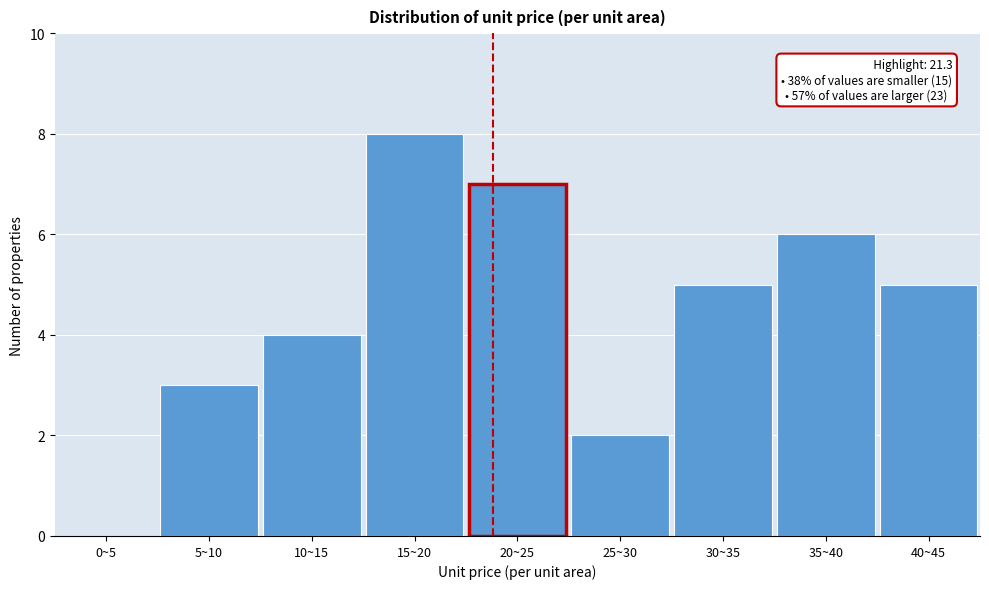

Reading left to right, what are all the values shown in this chart?

0~5=0	5~10=3	10~15=4	15~20=8	20~25=7	25~30=2	30~35=5	35~40=6	40~45=5